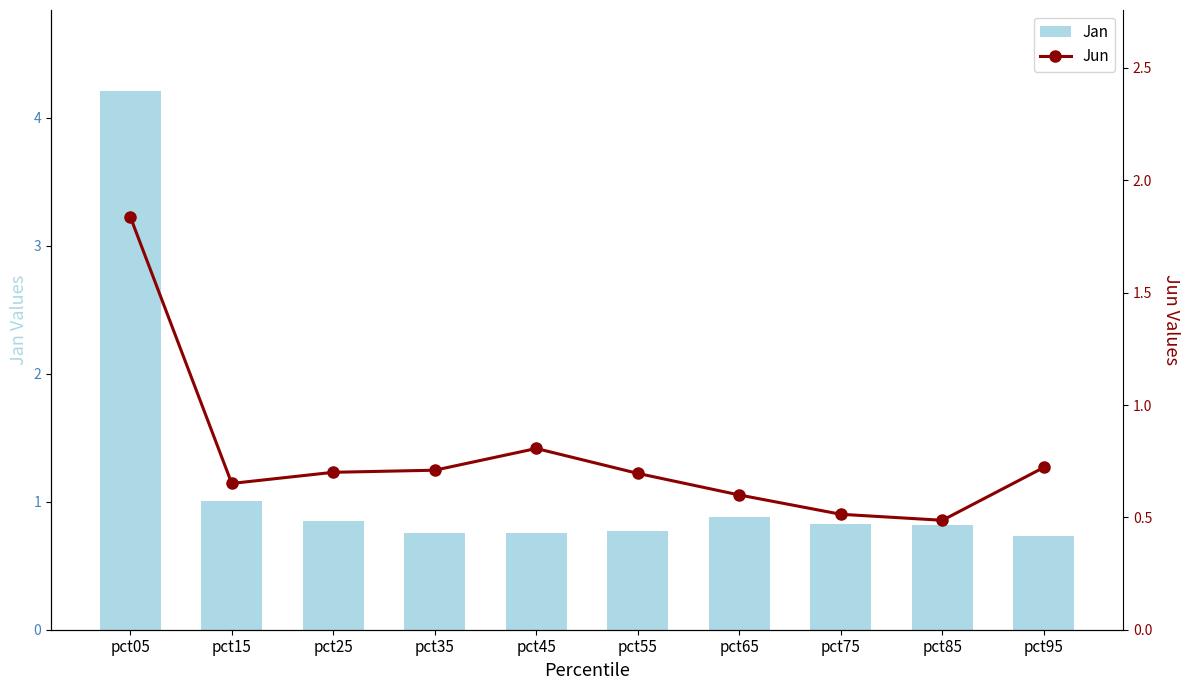

What is the value of the Jan bar at the 4th from the left?

0.8